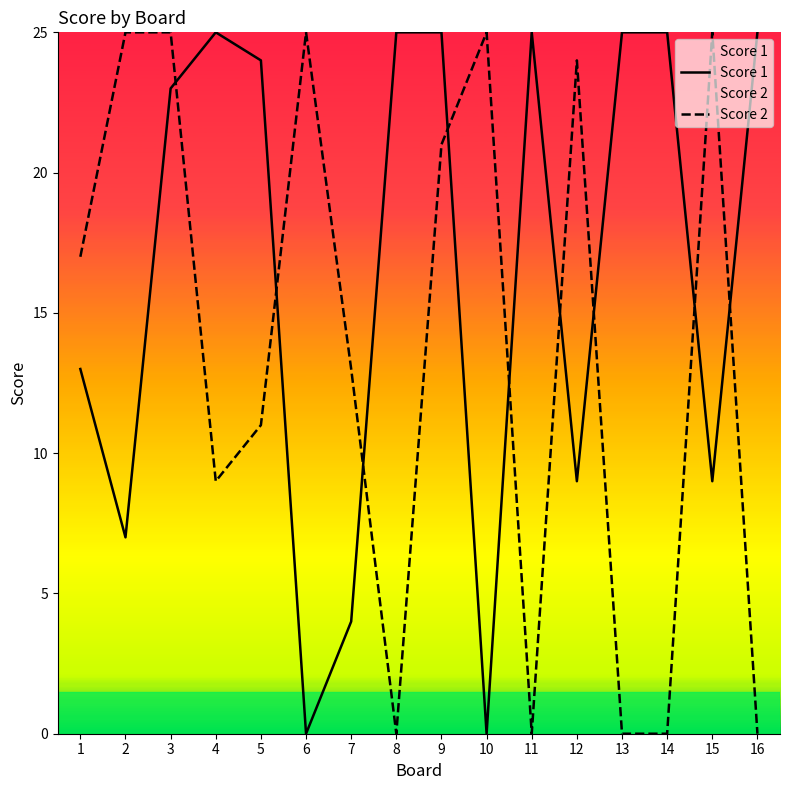

Reading left to right, transcribe all the data shown in this chart.

Score 1: 13	7	23	25	24	0	4	25	25	0	25	9	25	25	9	25
Score 2: 17	25	25	9	11	25	13	0	21	25	0	24	0	0	25	0